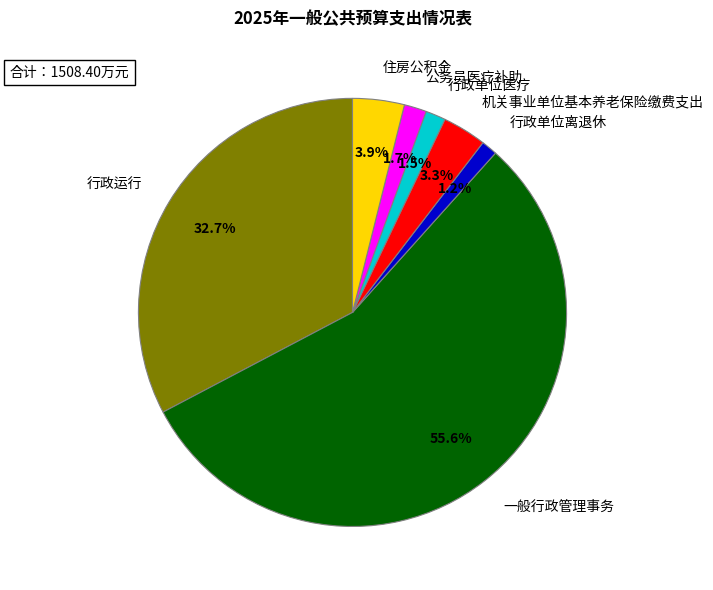

True or false: 行政单位离退休 accounts for 11% of the total.

False